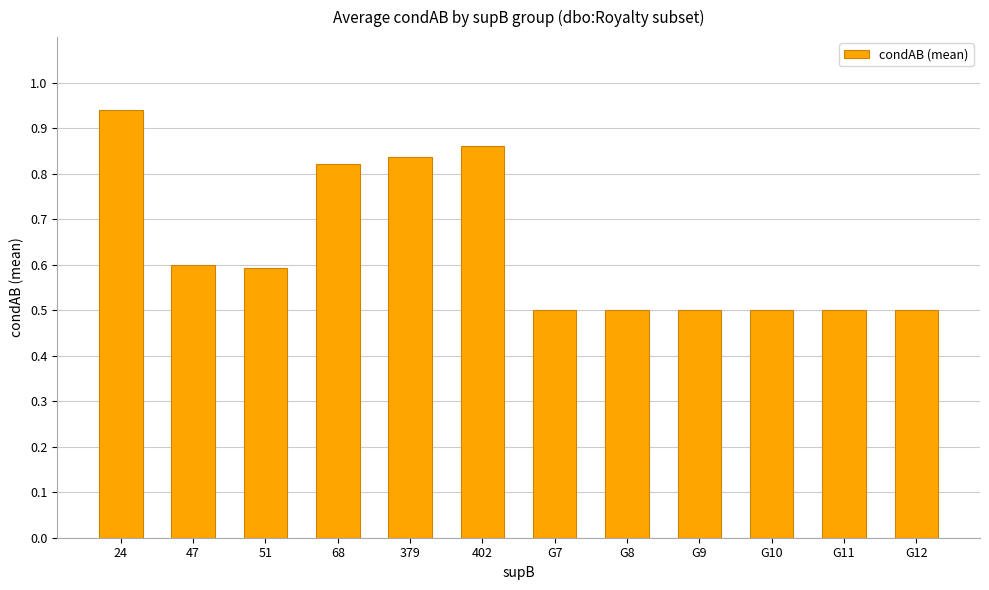

What is the difference between the maximum and minimum values?

0.4